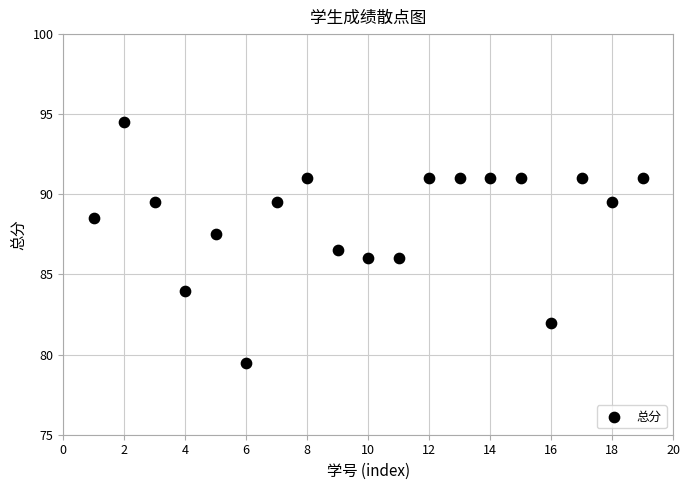

What is the range of X values (max minus min)?

18.0